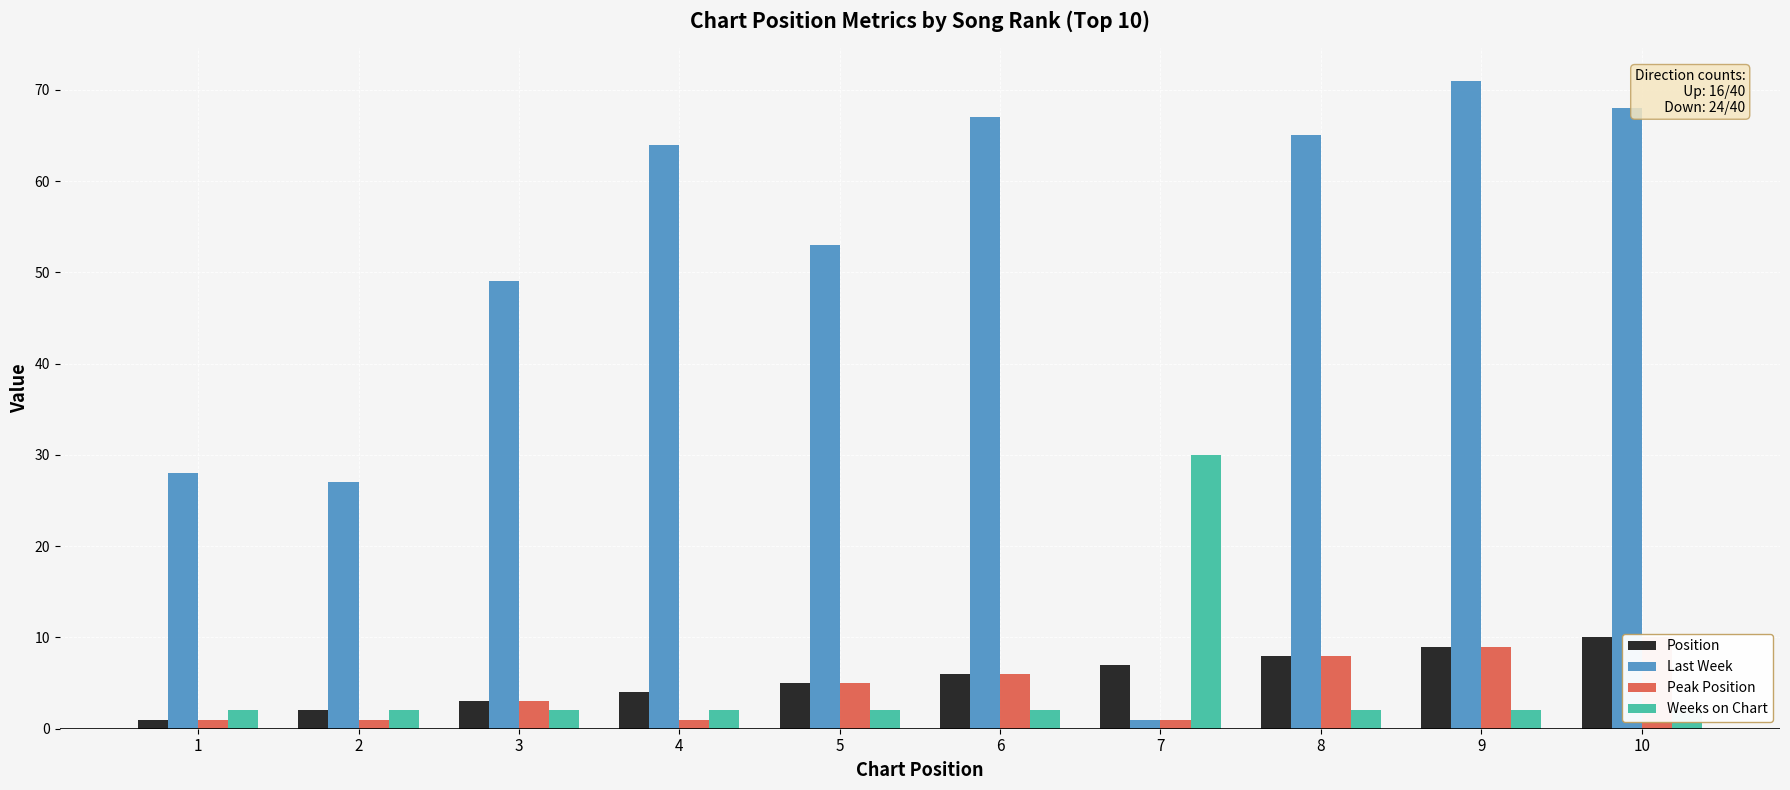

How many values in the Peak Position series exceed 5?

4